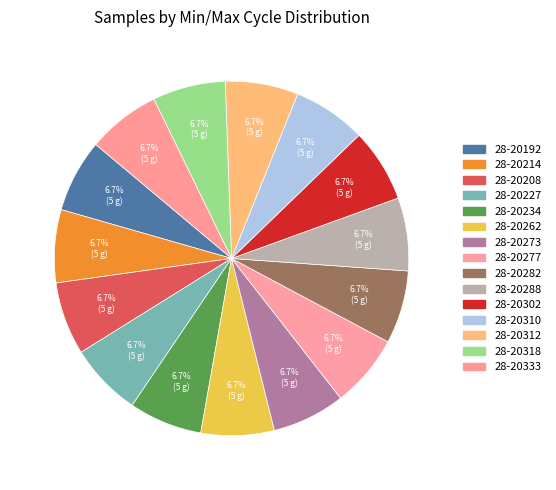

How many segments does this pie chart have?

15